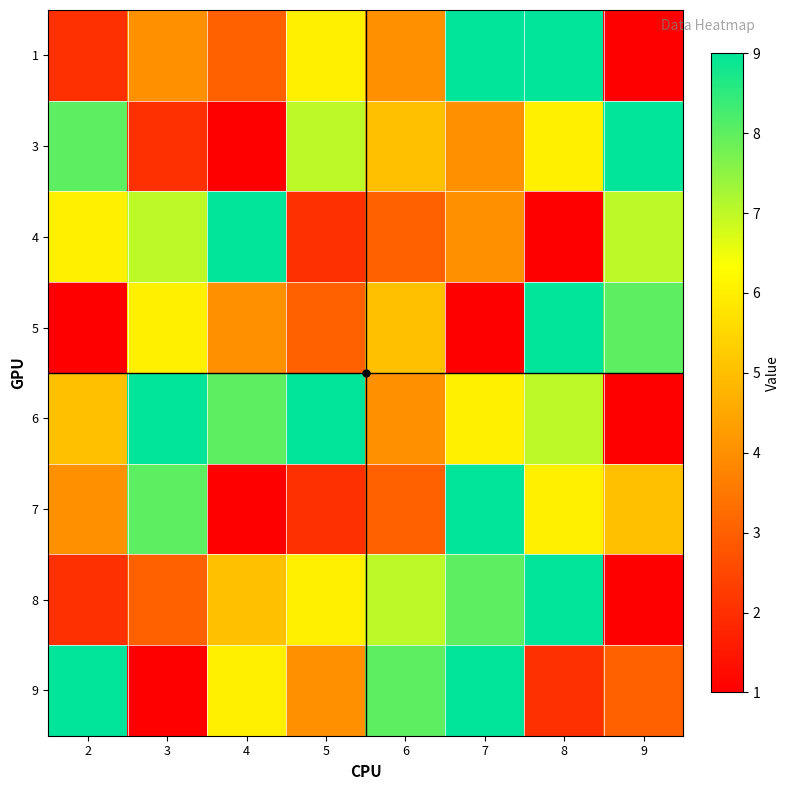

What is the greatest value displayed?

9